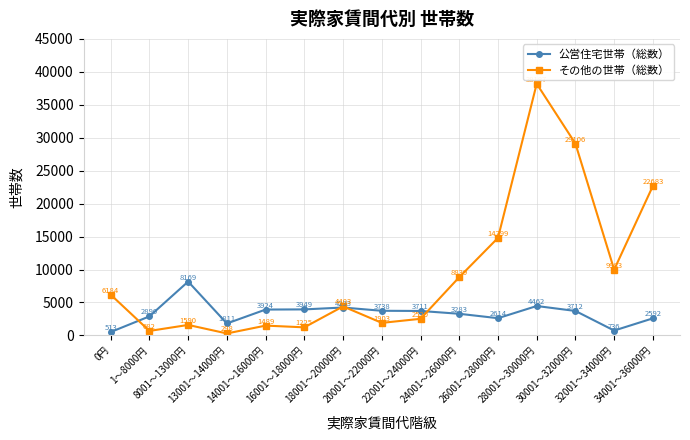

List the labels in order of その他の世帯（総数） value, smallest first.

13001～14000円, 1～8000円, 16001～18000円, 14001～16000円, 8001～13000円, 20001～22000円, 22001～24000円, 18001～20000円, 0円, 24001～26000円, 32001～34000円, 26001～28000円, 34001～36000円, 30001～32000円, 28001～30000円